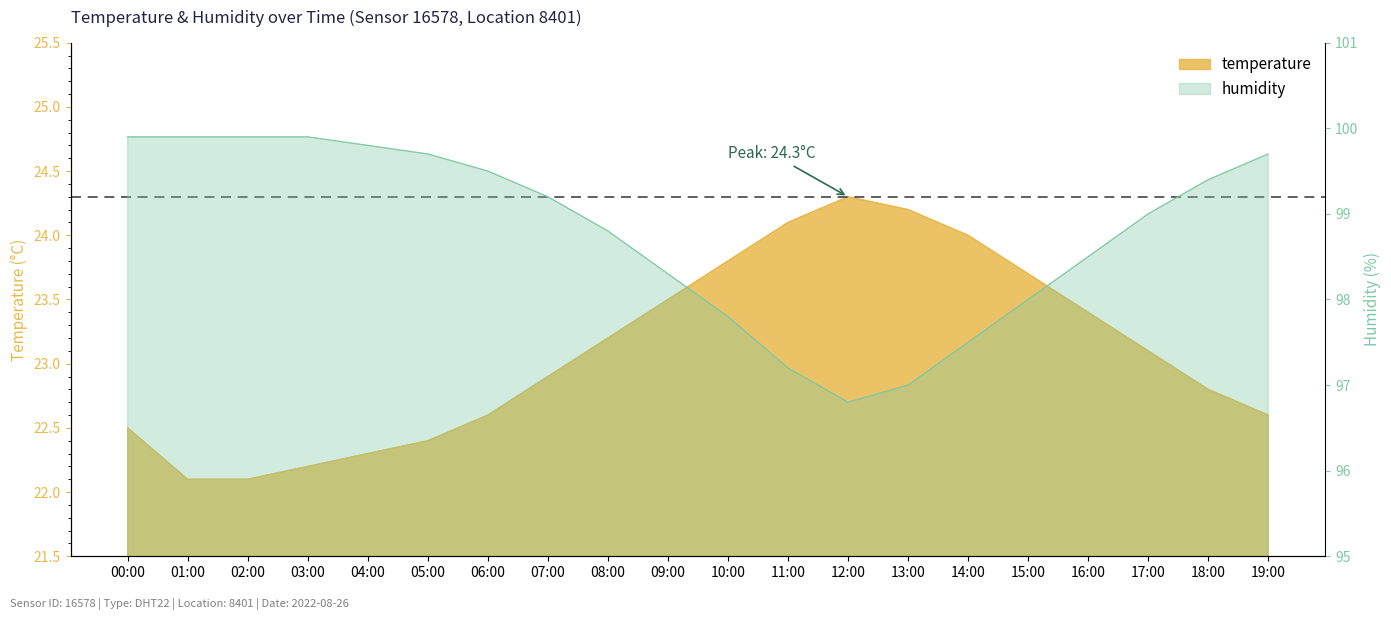

What position from the right is 07:00?

13